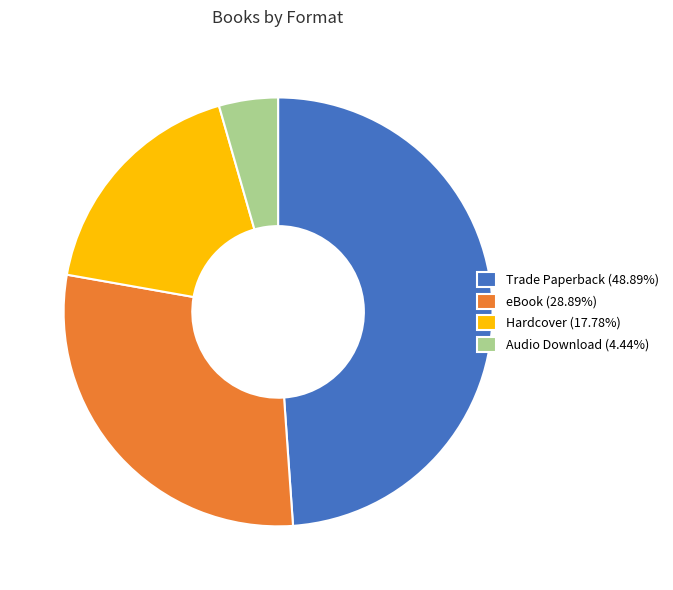

Count the number of slices in the pie.

4